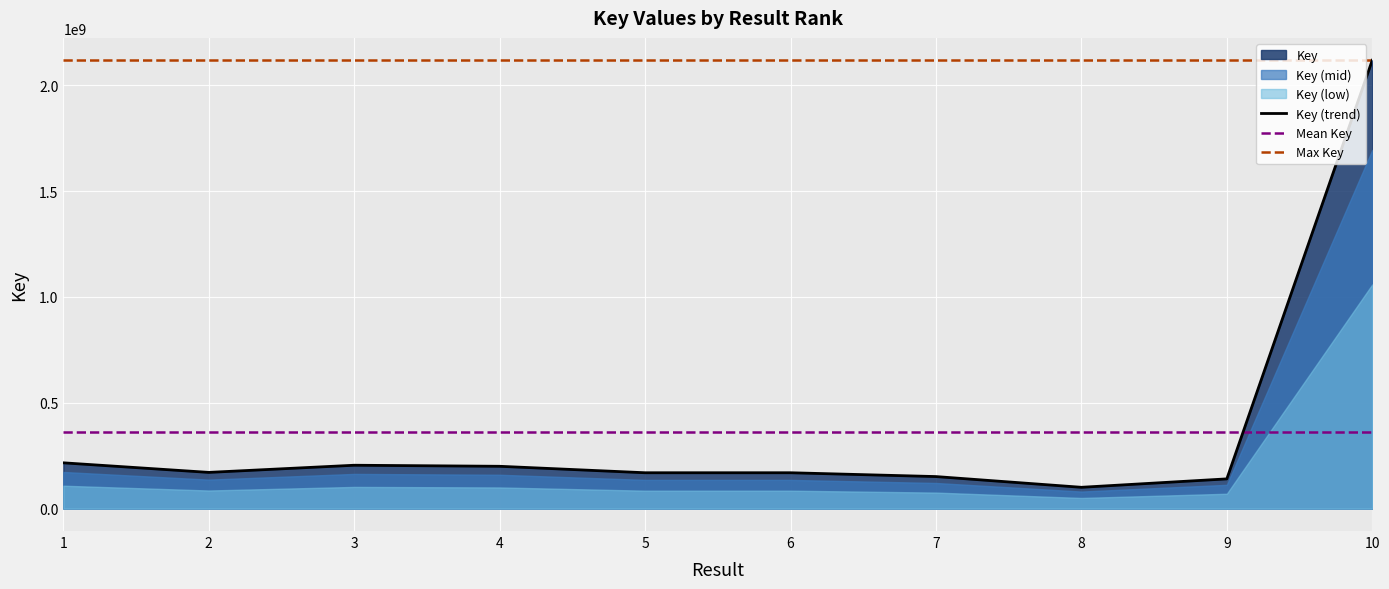

What value does the data have at 5, to the nearest 100?

169456700